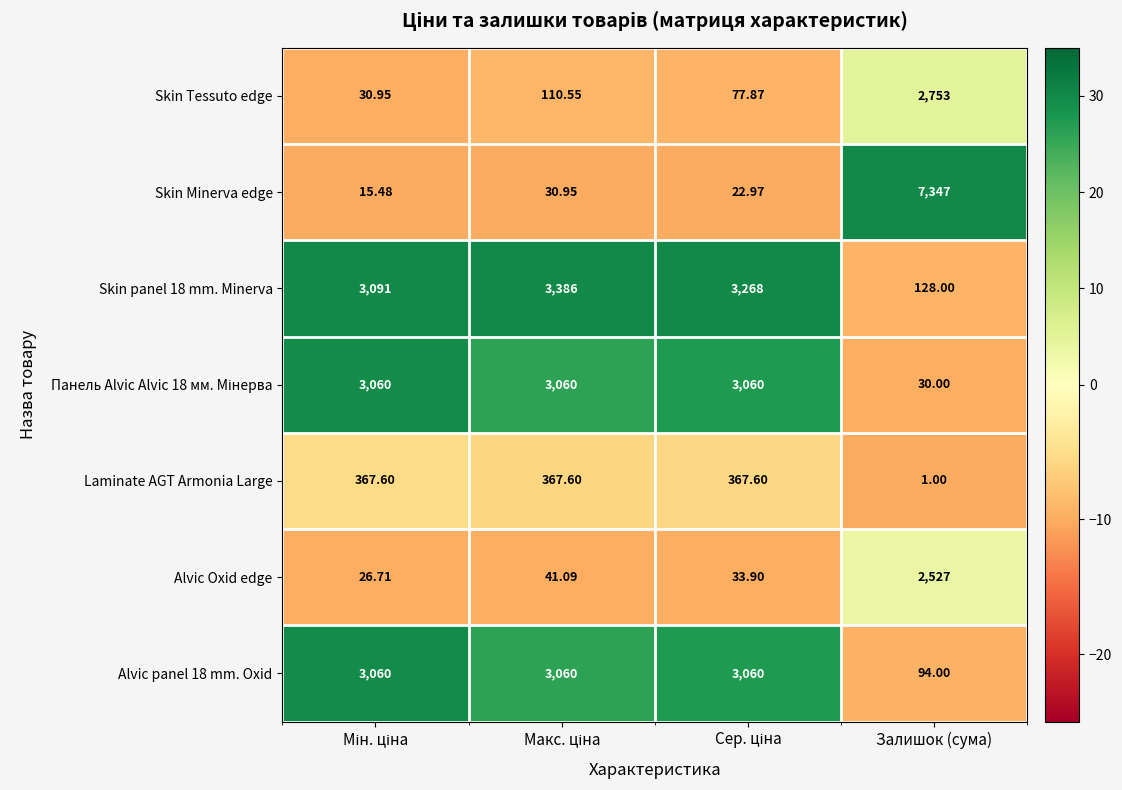

What is the total value across all series at Залишок (сума)?

12880.0